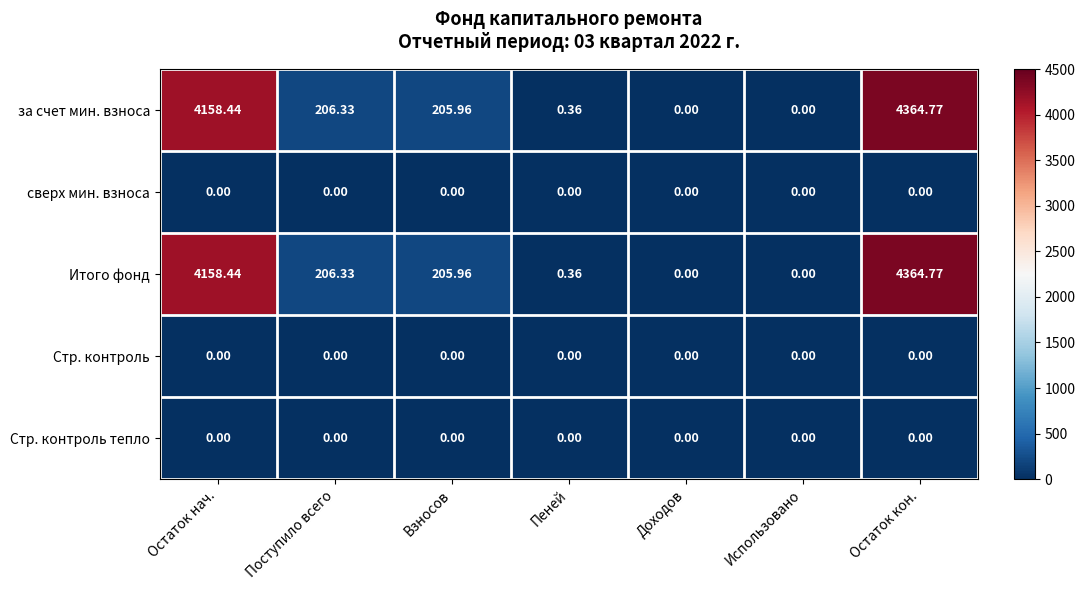

Where does the за счет мин. взноса series first go above 205?

Остаток нач.